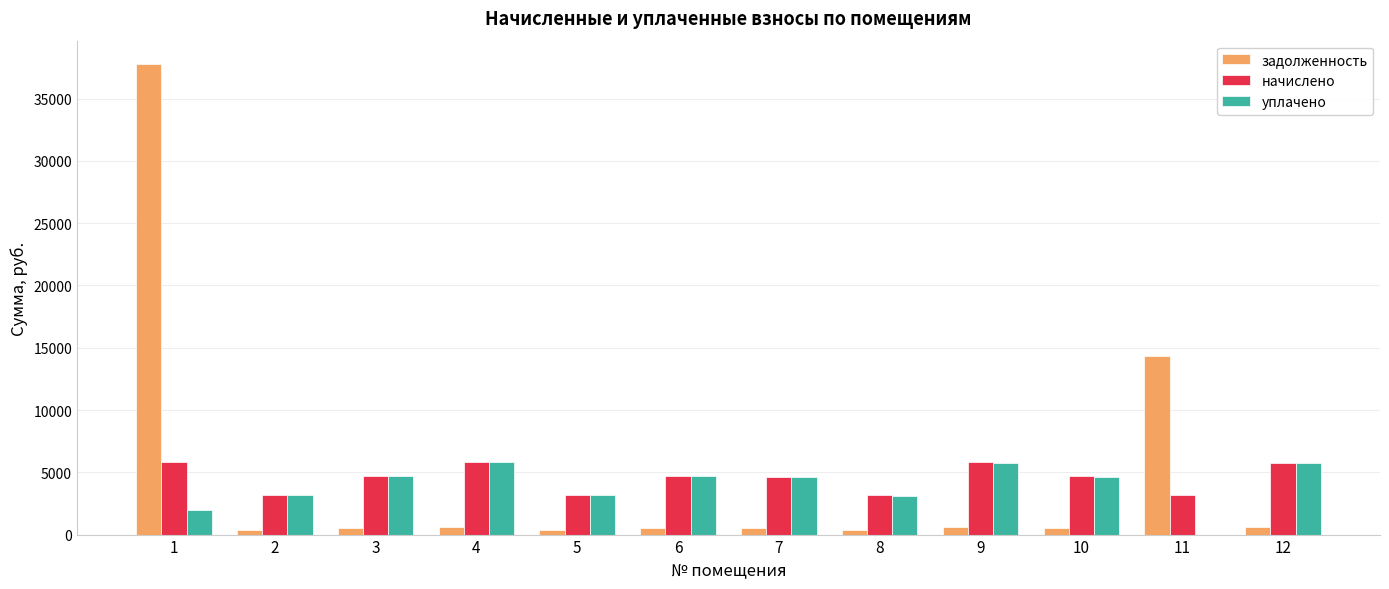

Between 10 and 11, which series saw the biggest shift?

задолженность